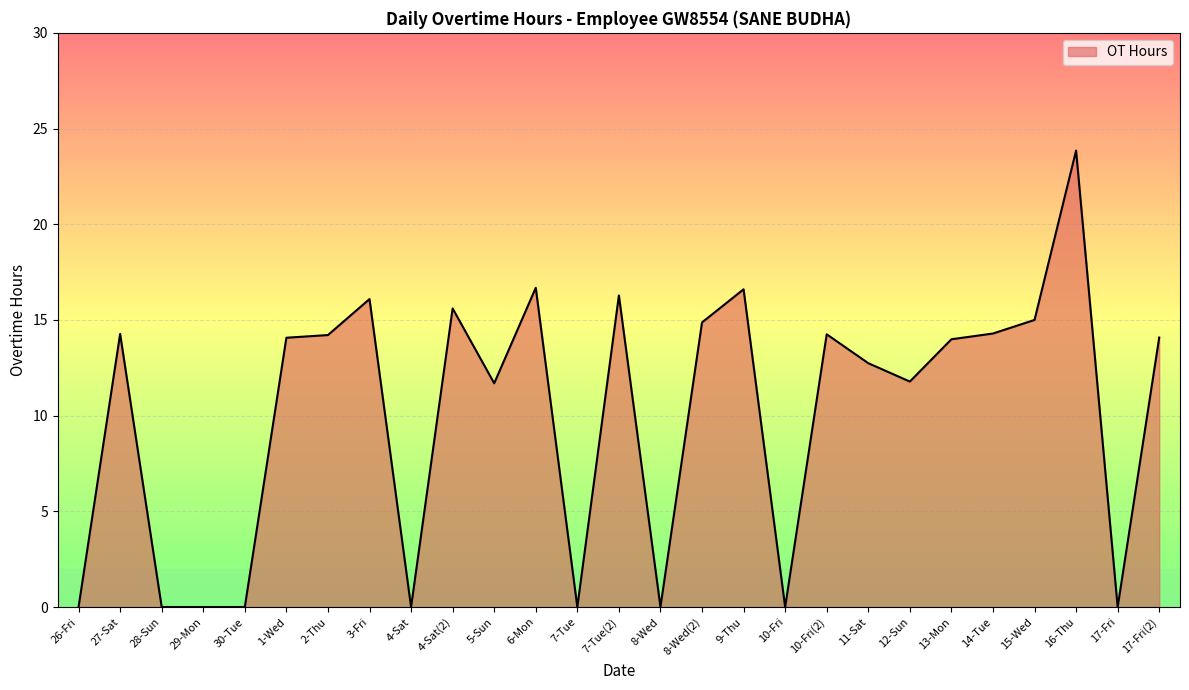

The value at 8-Wed is 16.6. True or false?

False